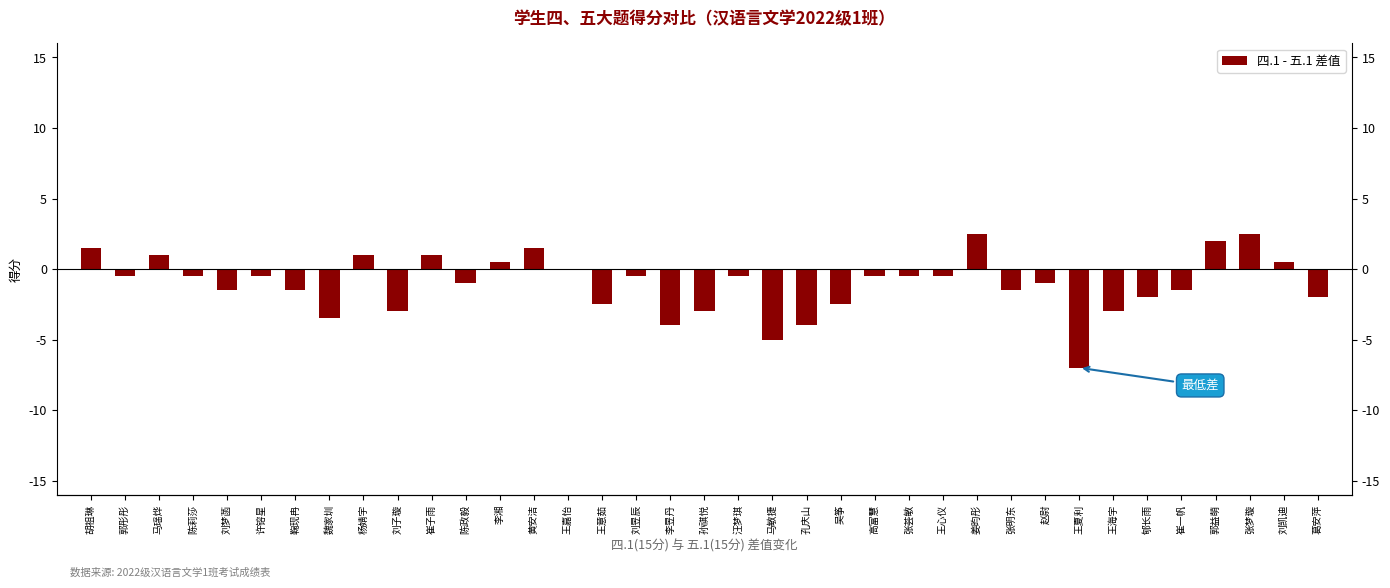

What is the maximum value shown in the chart?

2.5